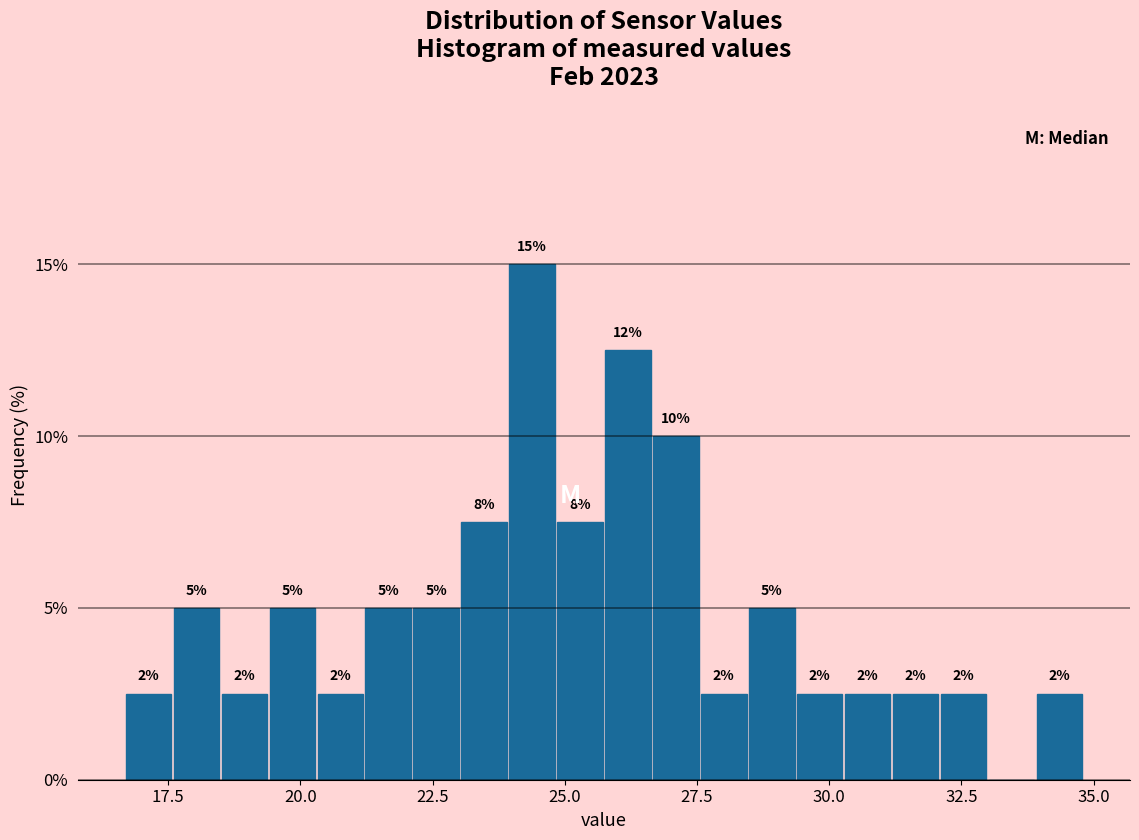

Around what value on the x-axis is the tallest bar? Give the approximate position of its centre, as read against the axis.

24.5